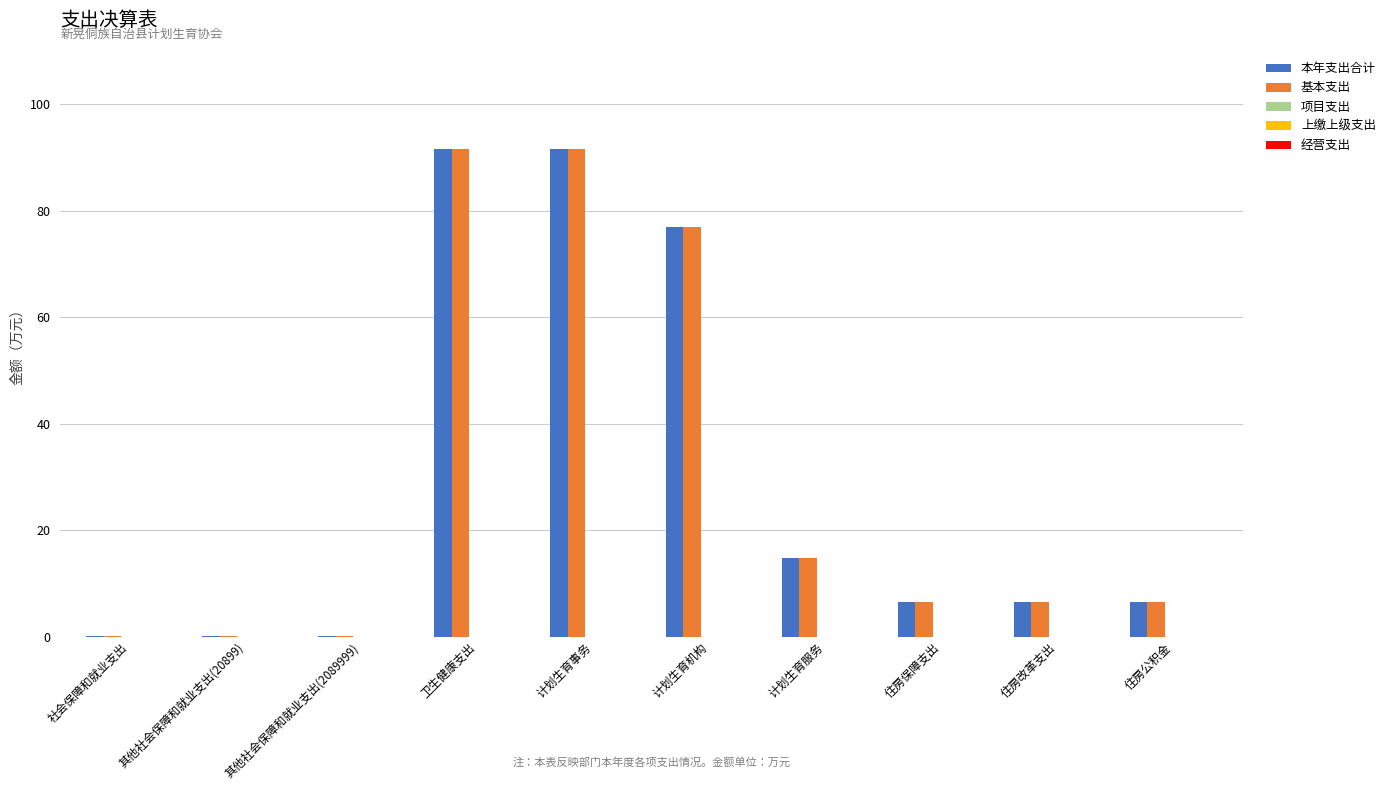

The 基本支出 series shows 6.4 at 住房保障支出. True or false?

True